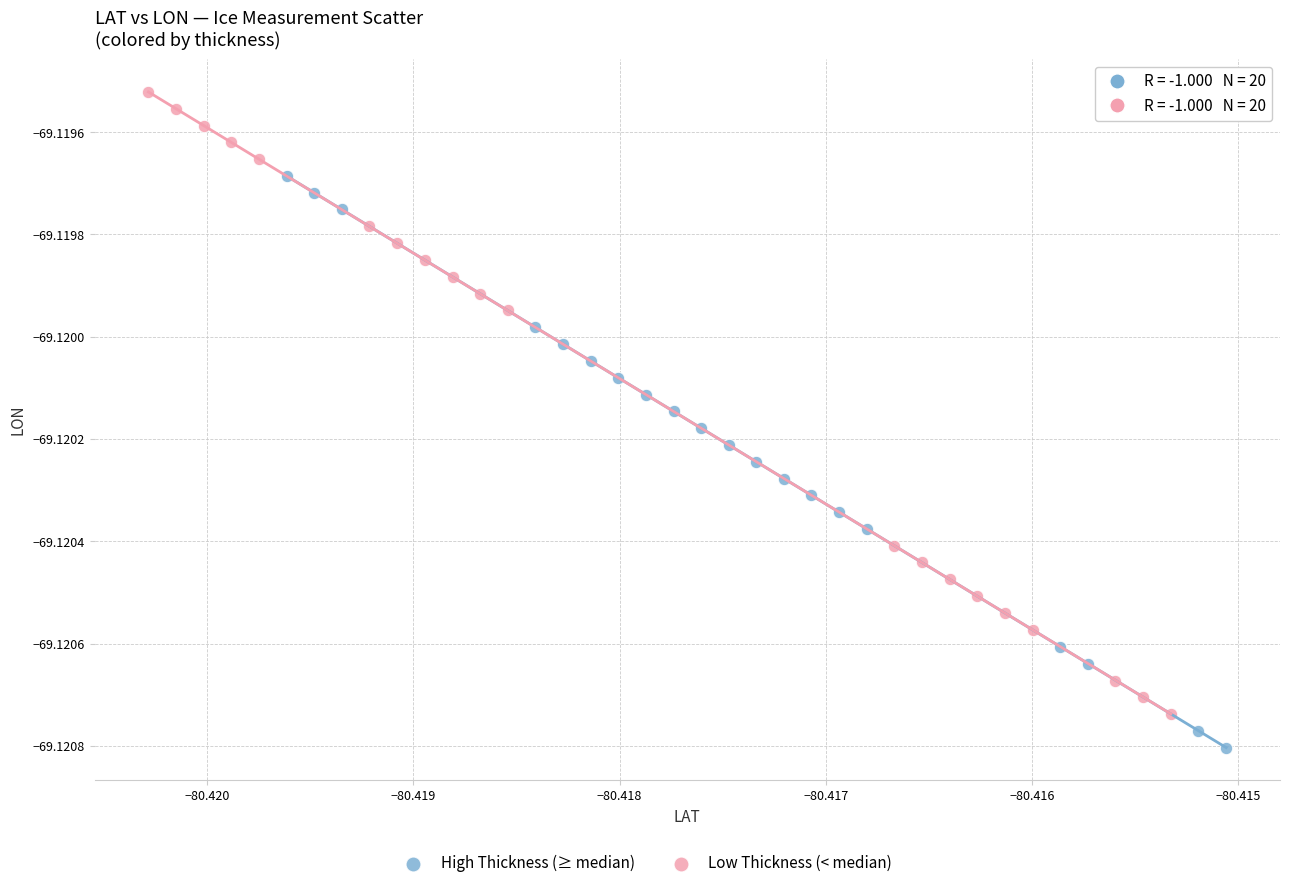

Which series has the largest Y range (max minus min)?

Low Thickness (< median)